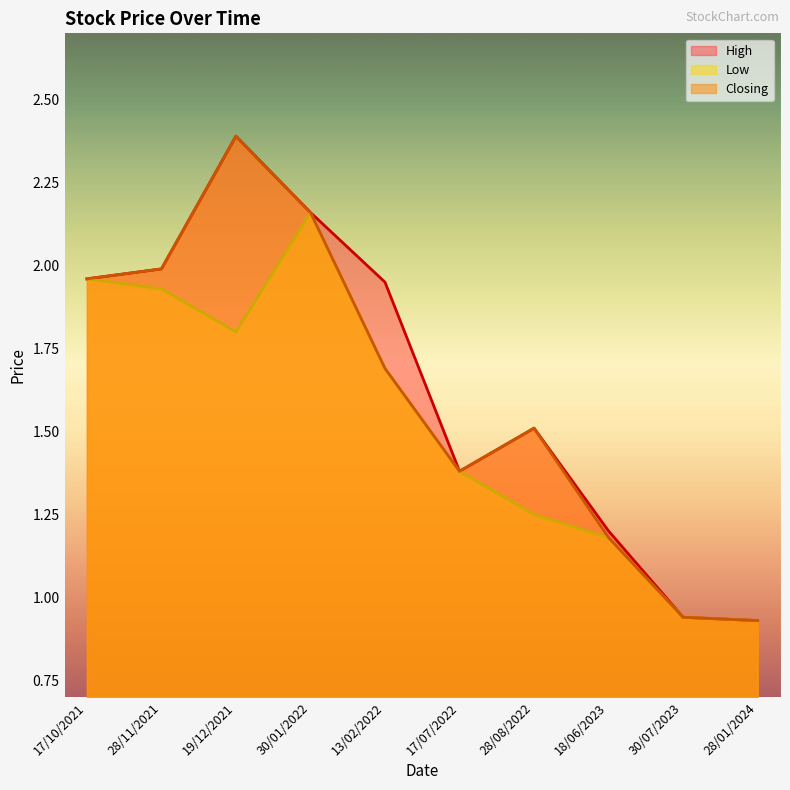

Count the number of data series in this chart.

3